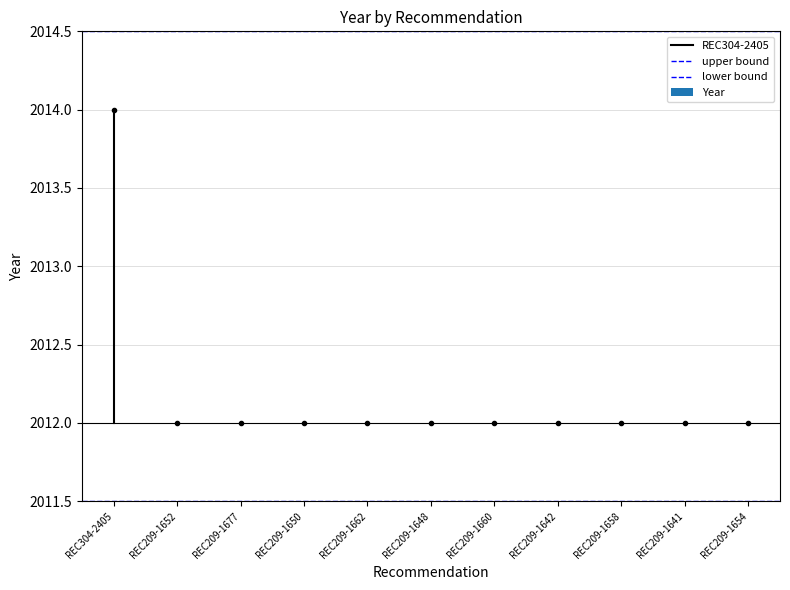

Between REC304-2405 and REC209-1652, which series saw the biggest shift?

REC304-2405